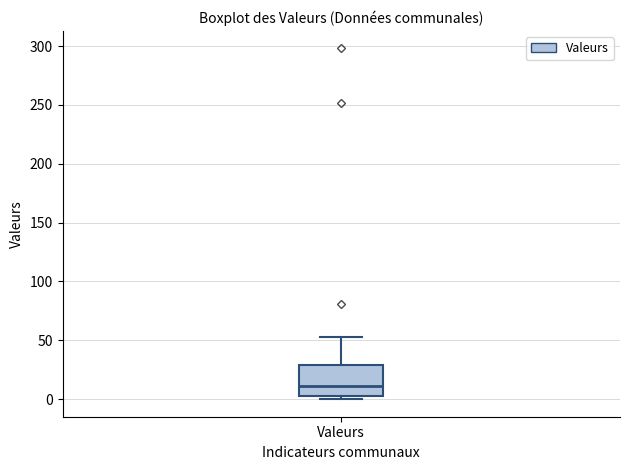

Transcribe this box plot: give where the median line is, the range the box spans, and where the two whiskers end, as read against the y-axis. The values are not printed on the chart, so give them approximately, as read against the axis.

median 10, box 5 to 30, whiskers 0 to 55